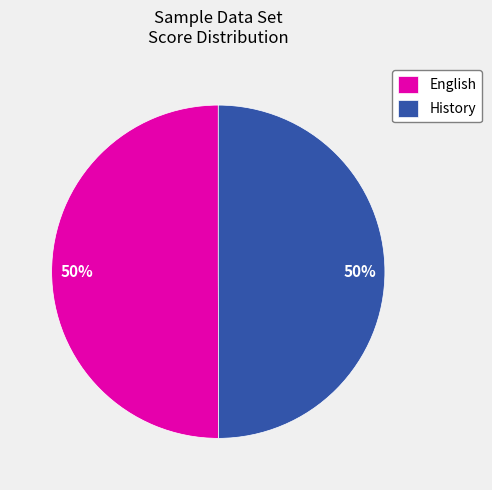

To the nearest percent, what is the difference between the largest and smallest slice percentages?

0%